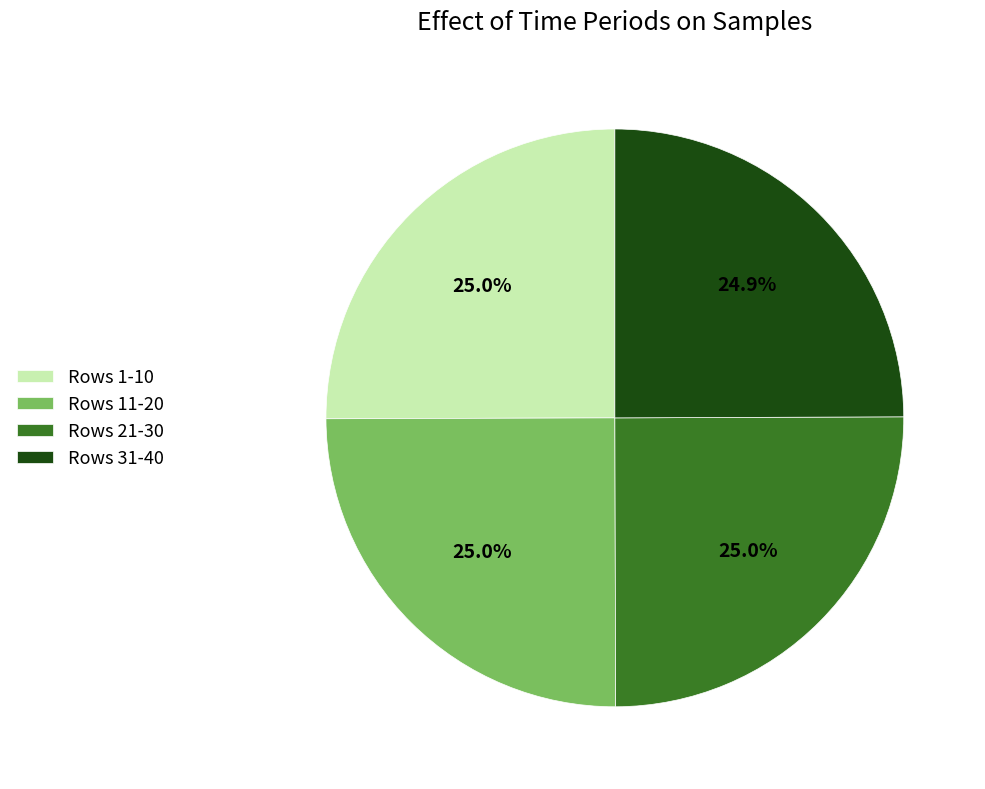

What is the ratio of the value at Rows 21-30 to the value at Rows 31-40?

1.0